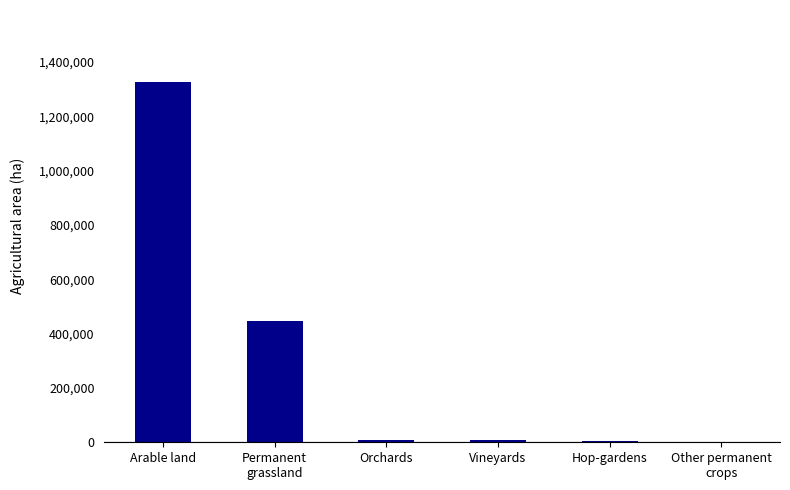

The value at Arable land is 1325969.1. True or false?

True